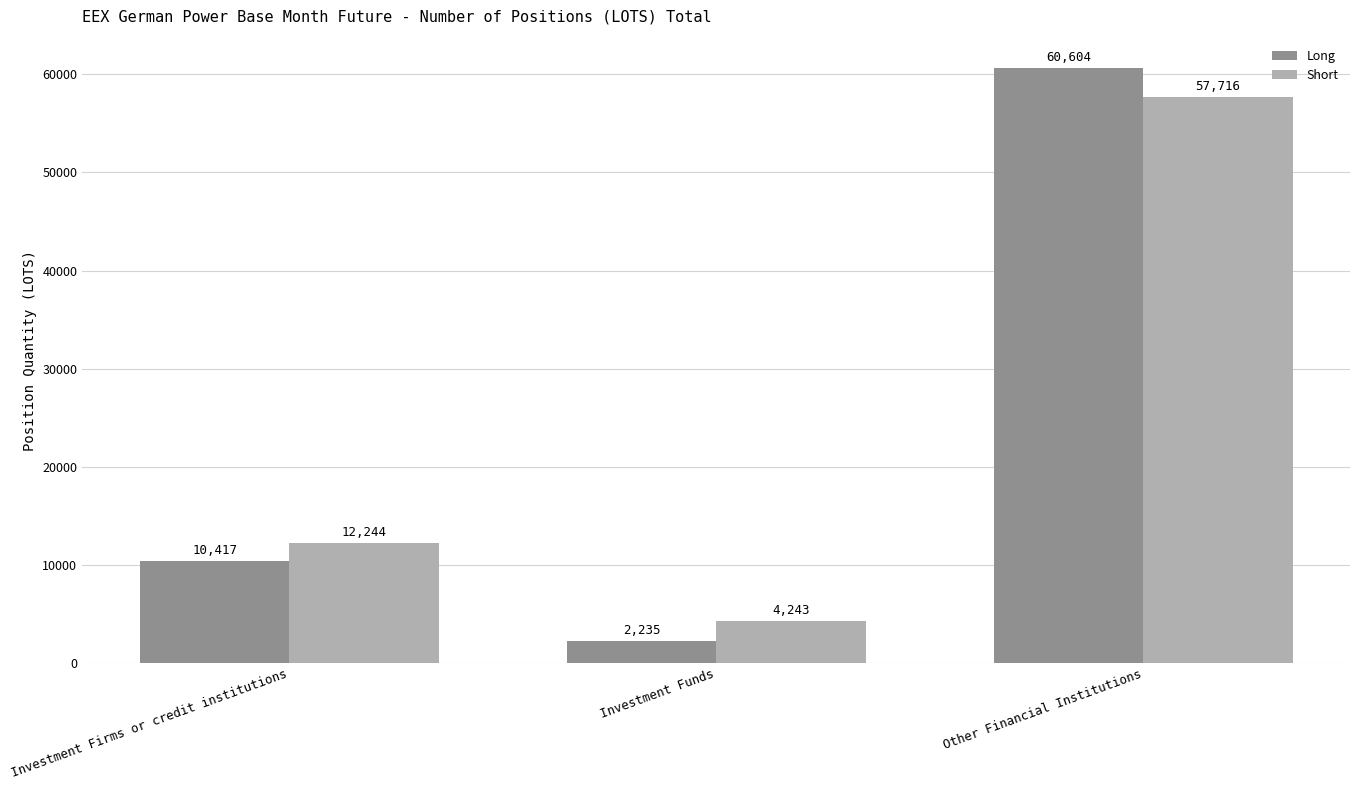

Rank the series by their maximum value, from lowest to highest.

Short, Long